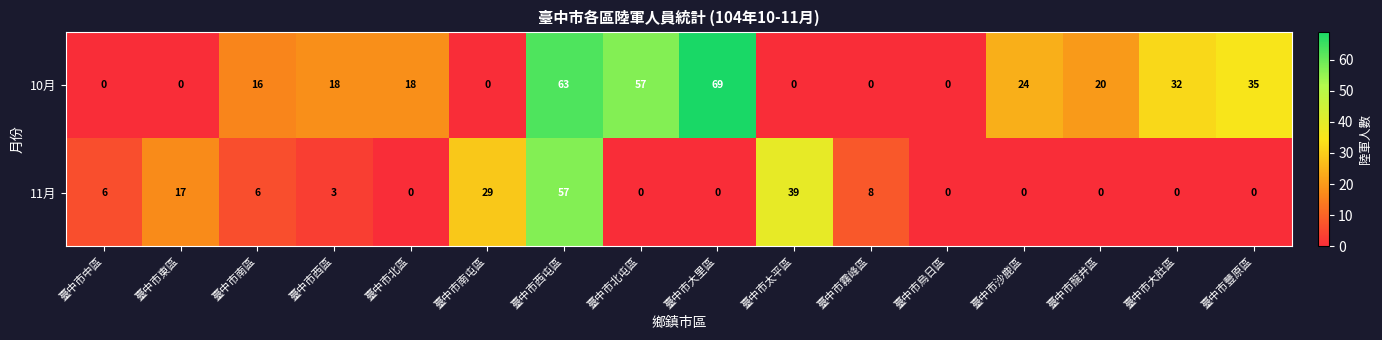

Which series has the widest spread of values?

10月